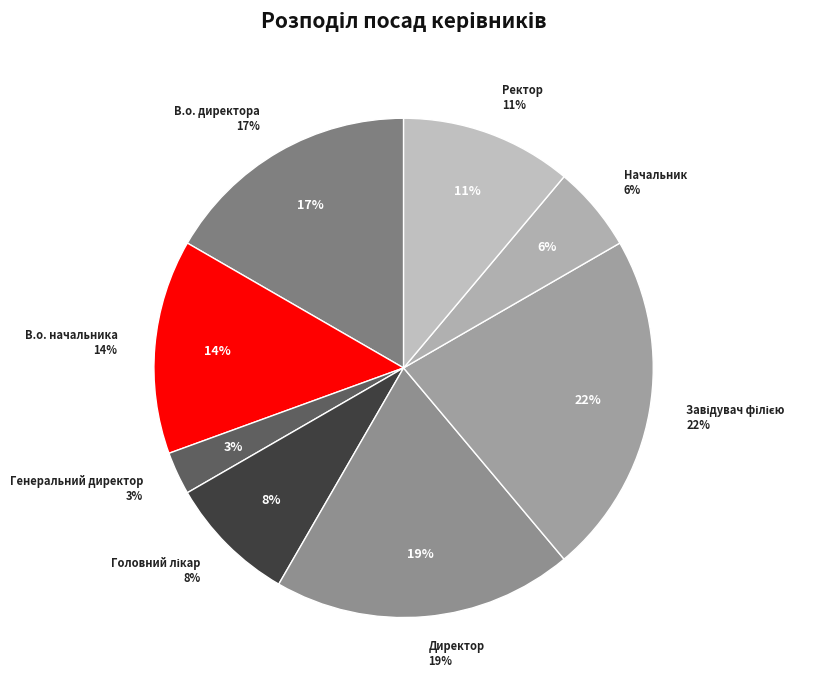

What is the smallest slice in the pie chart?

Генеральний директор